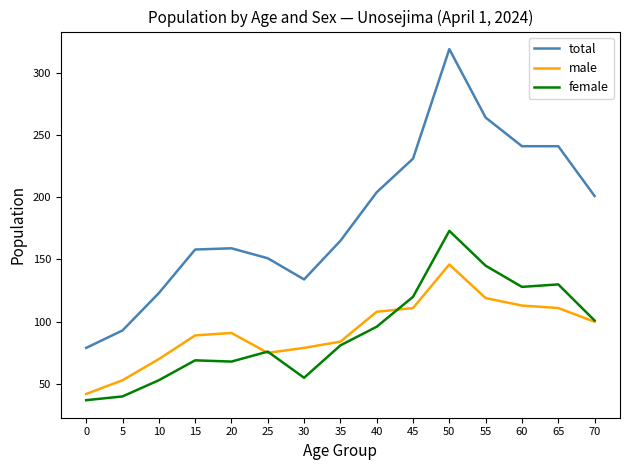

What is the difference between the female values at 65 and 25?

54